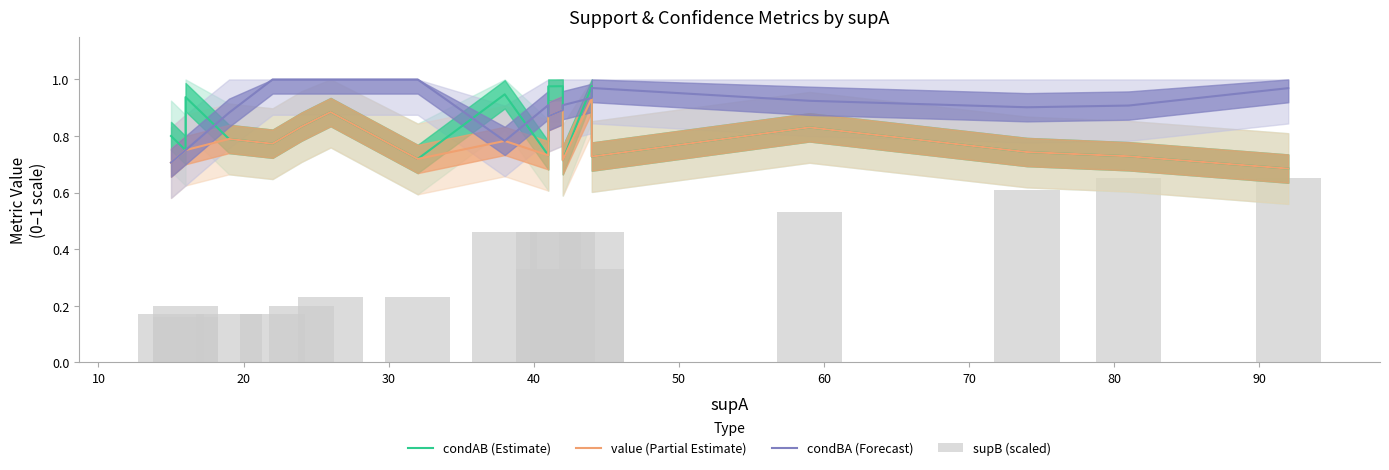

What is the sum of all value (Partial Estimate) values?

14.8